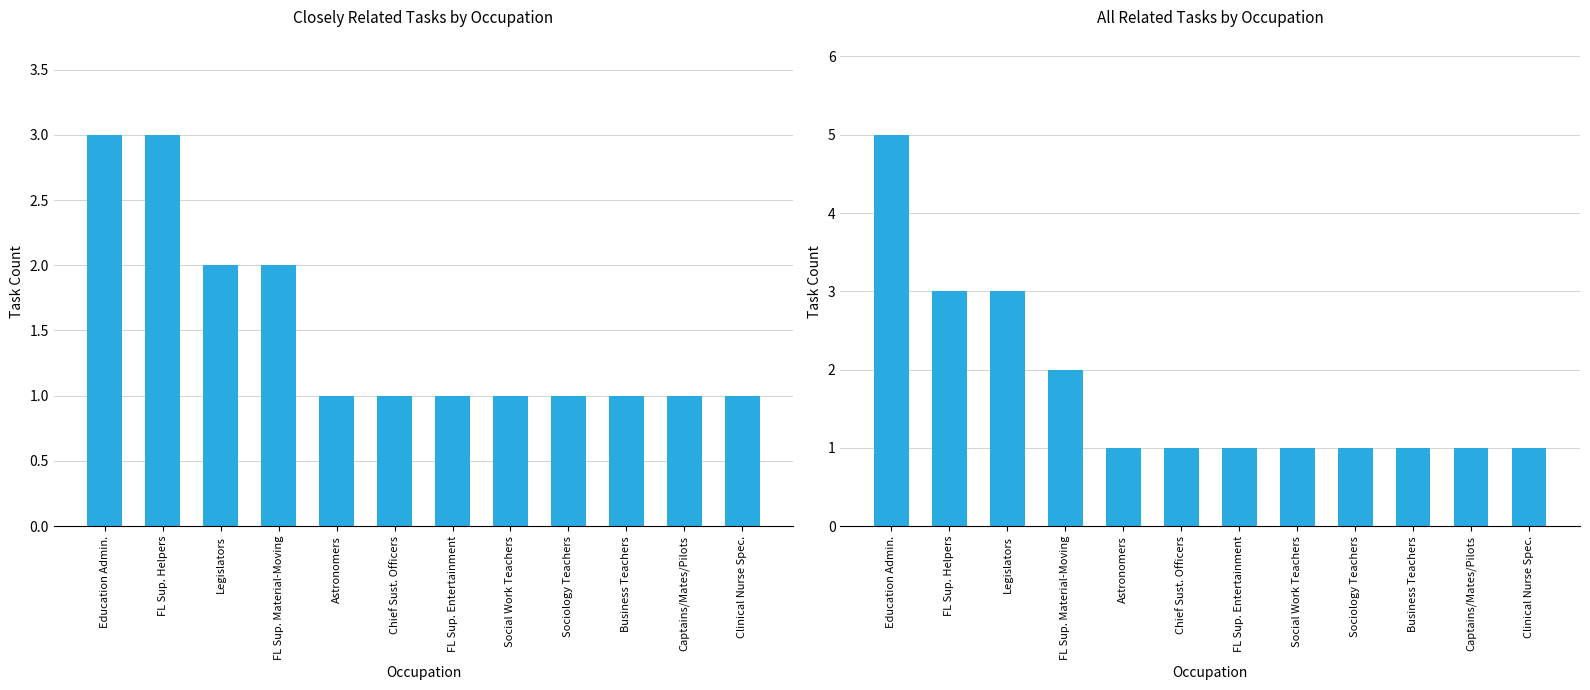

What is the label of the 11th bar from the left?

Captains/Mates/Pilots